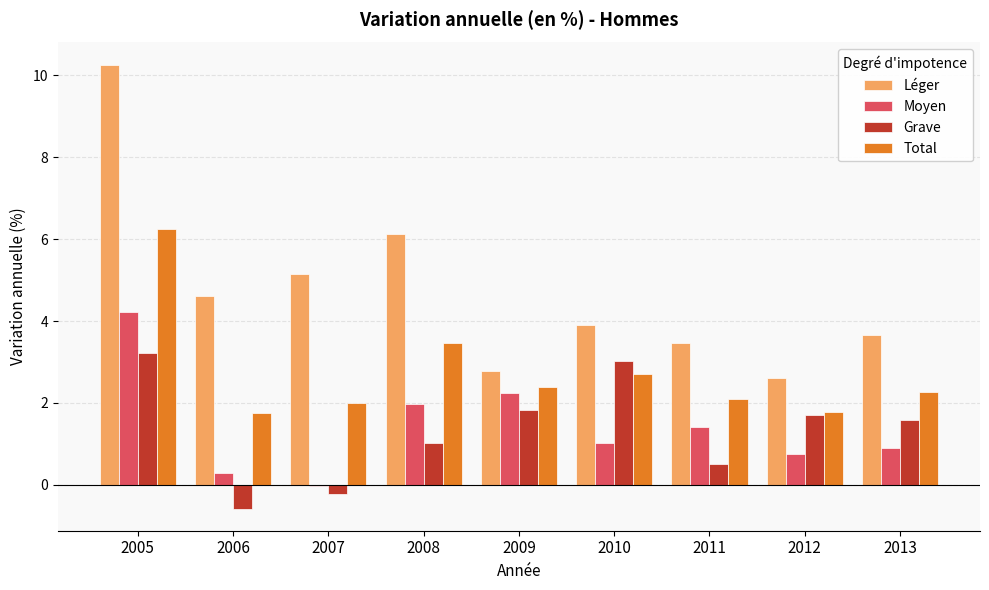

What is the highest value of the Léger series?

10.3